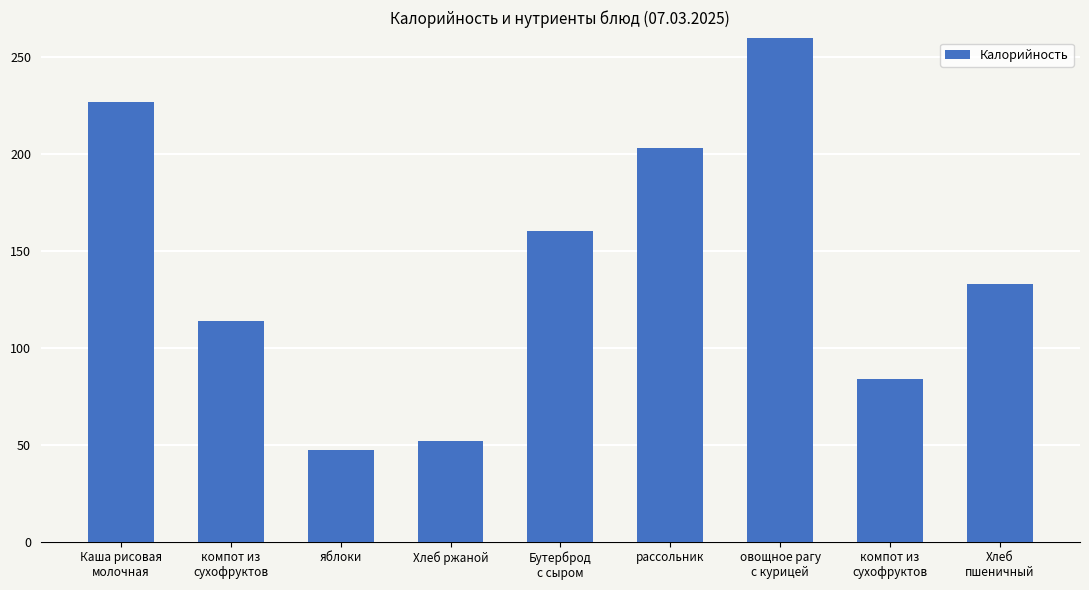

What is the change in value from рассольник to Хлеб
пшеничный?

-70